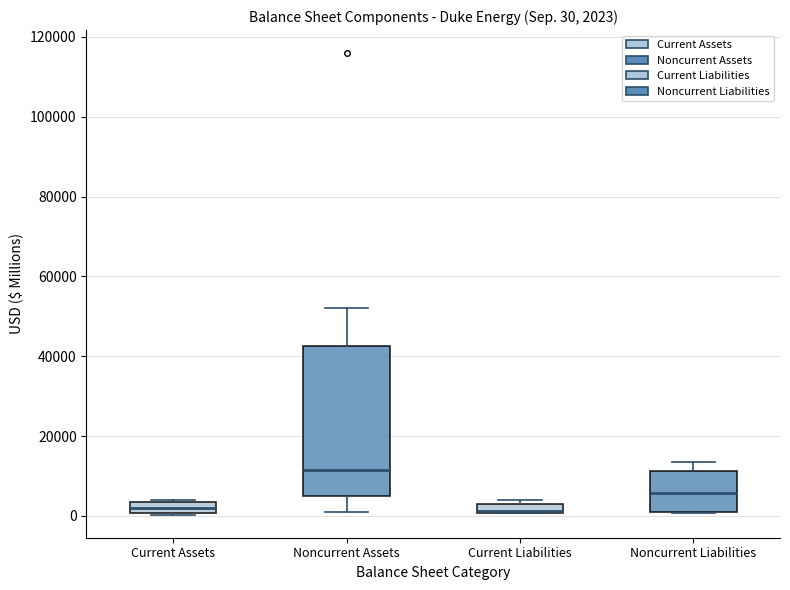

Which box is the tallest, from its lower edge to its upper edge?

Noncurrent Assets